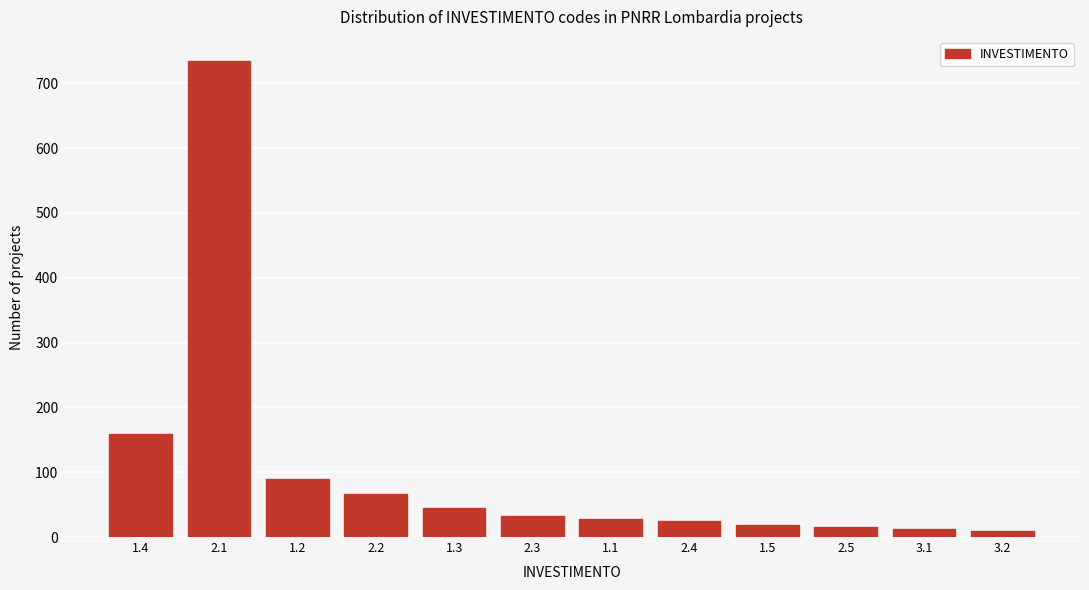

What is the difference between the maximum and minimum values?

726